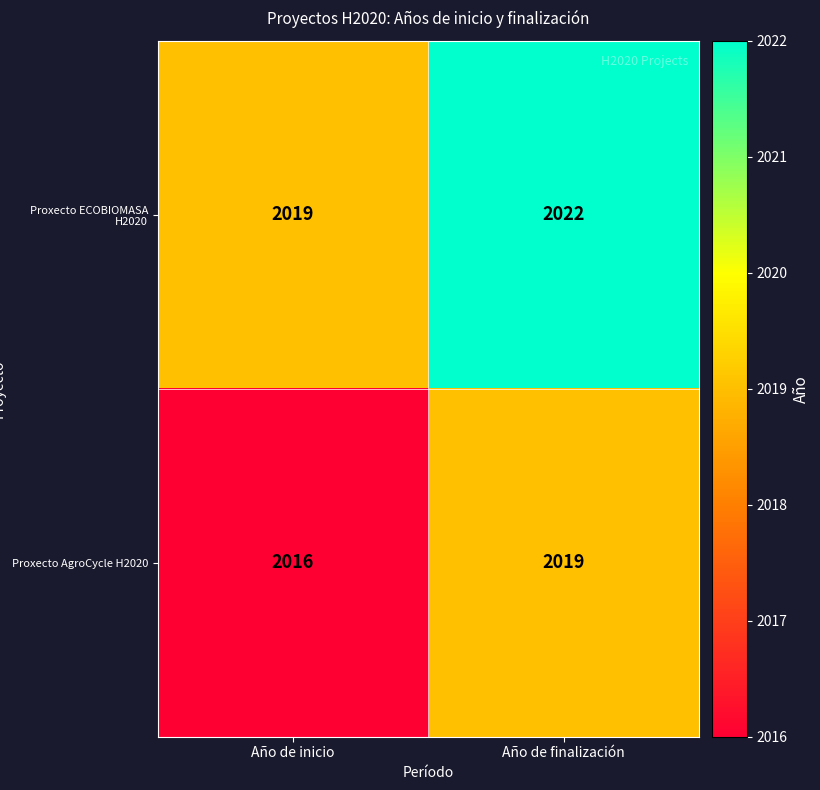

What is the sum of the Proxecto ECOBIOMASA H2020 values at Año de inicio and Año de finalización?

4041